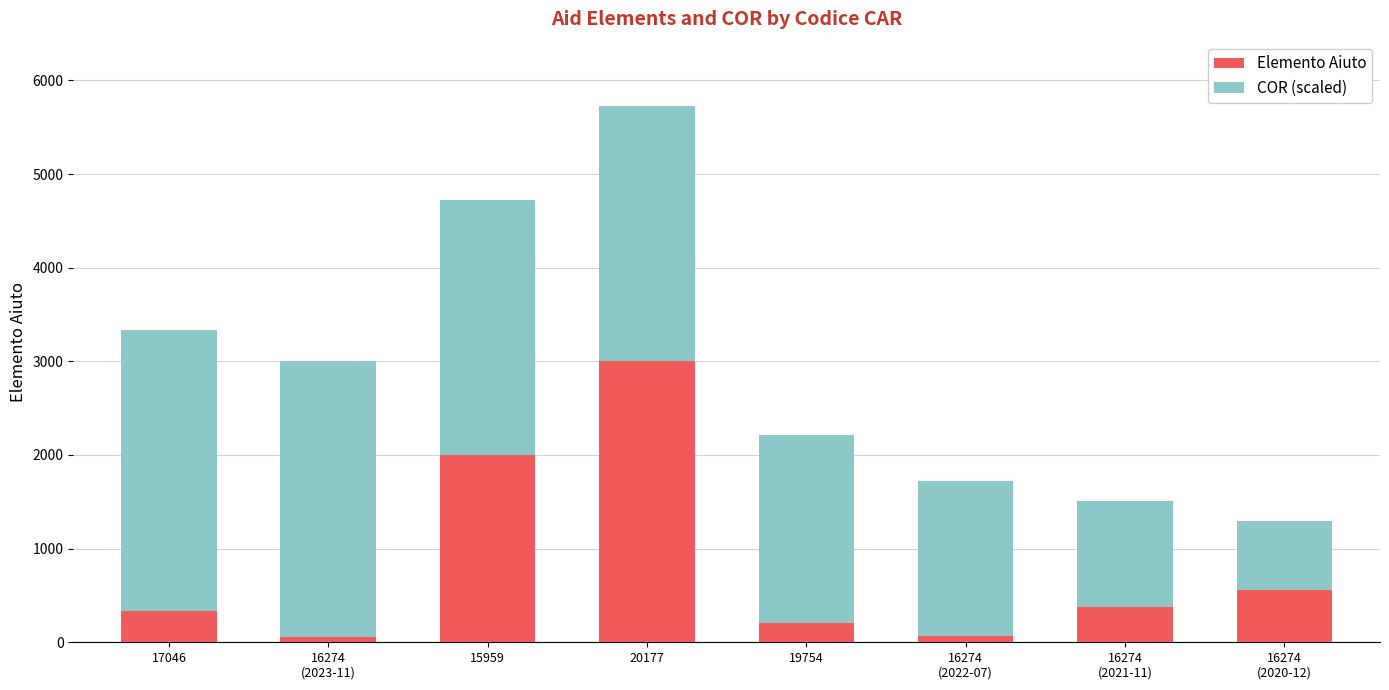

At which label is Elemento Aiuto closest to 1526?

15959